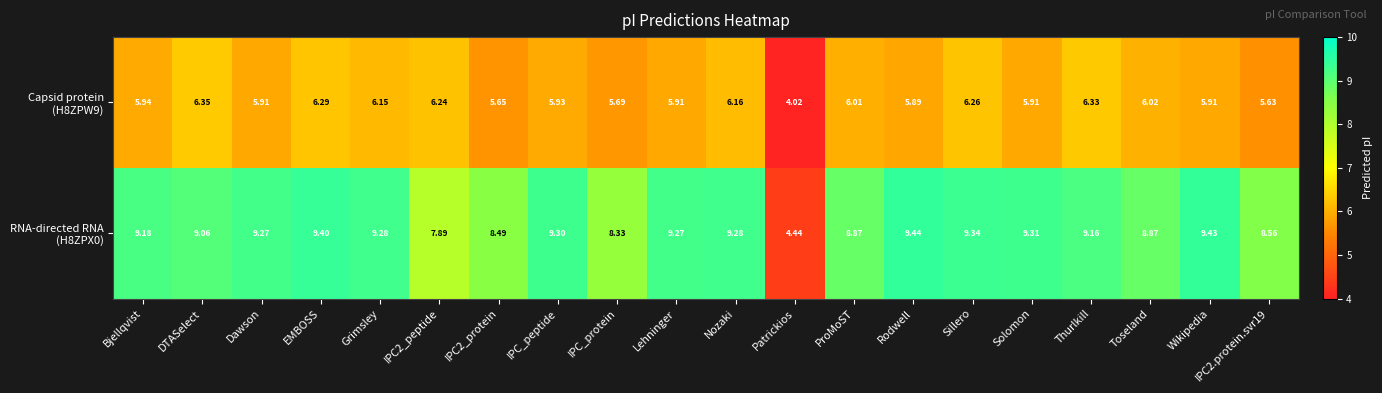

At which category does the chart reach its peak across all series?

Rodwell